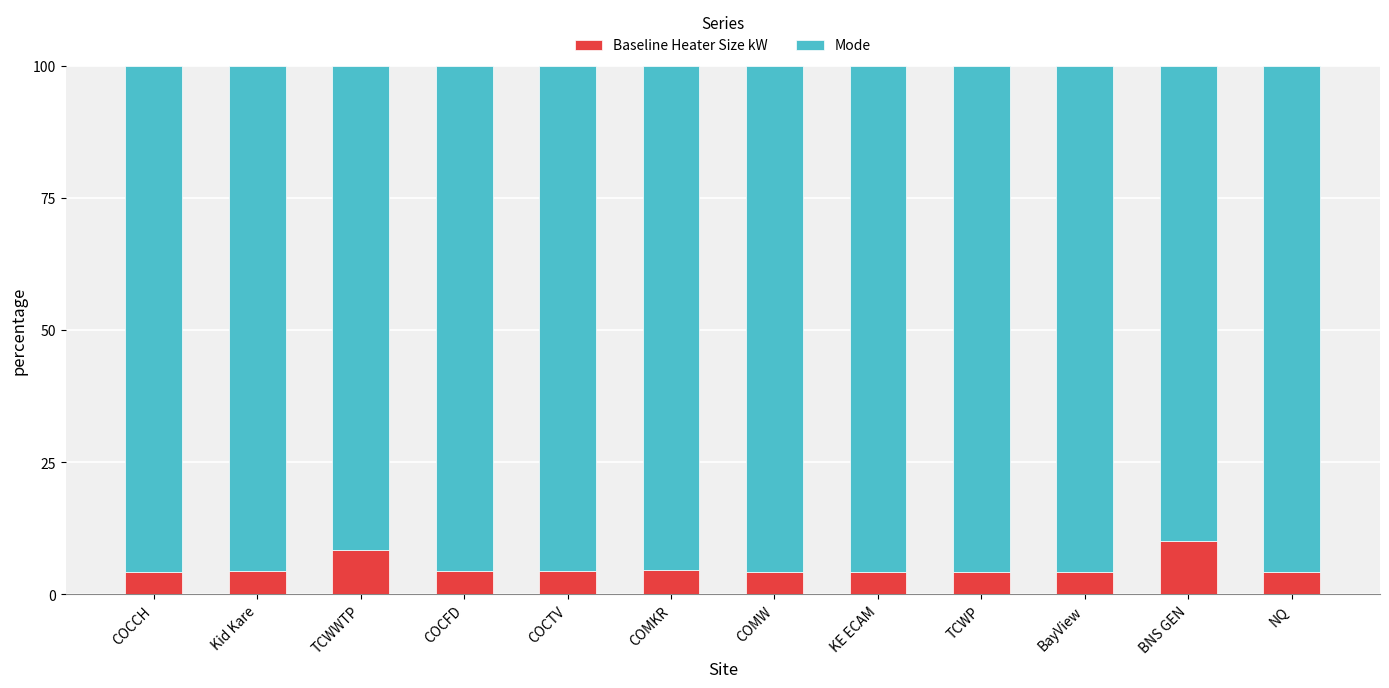

What is the approximate value of Baseline Heater Size kW at BNS GEN?

10.0